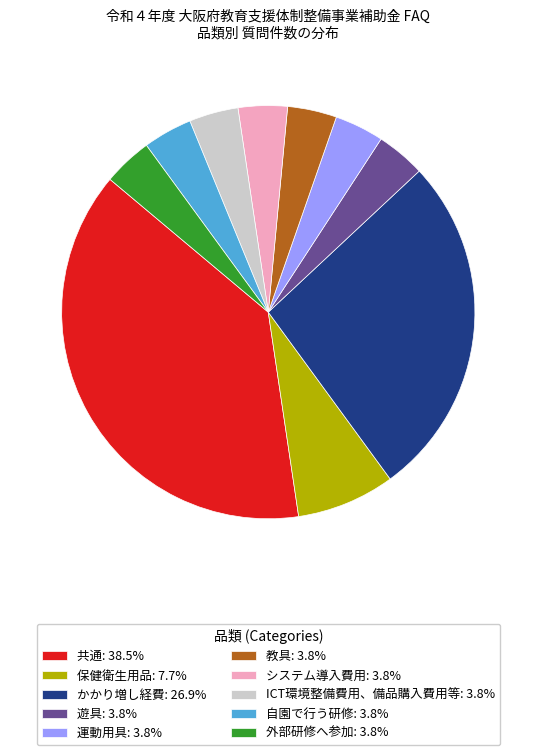

Is 遊具 the majority of the pie?

No